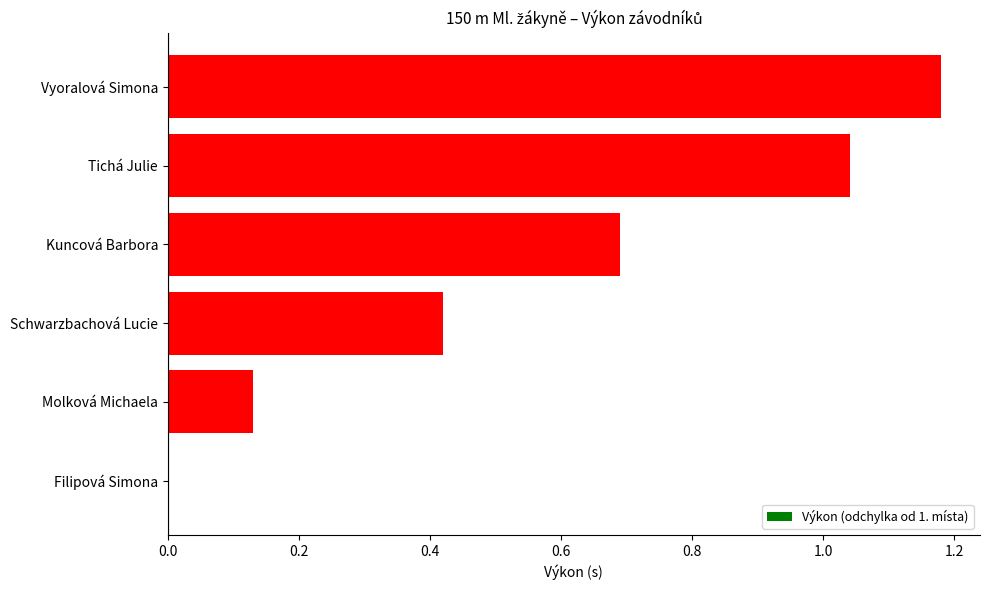

What is the ratio of the value at Kuncová Barbora to the value at Tichá Julie?

0.7